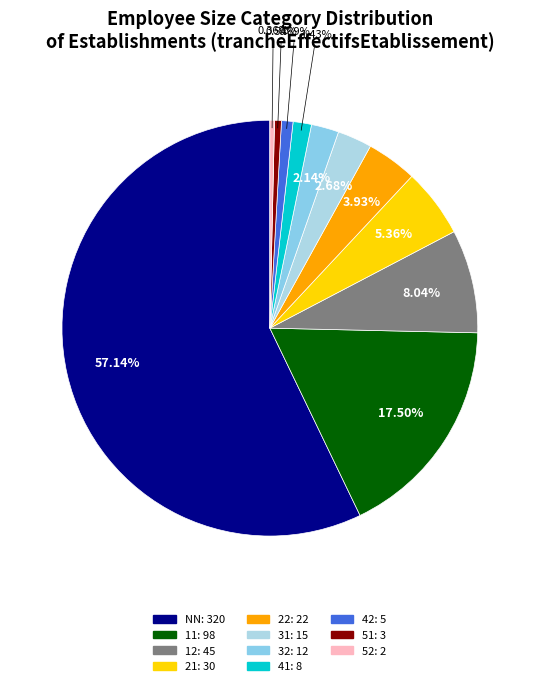

To the nearest percent, what percentage of the pie is 51?

1%